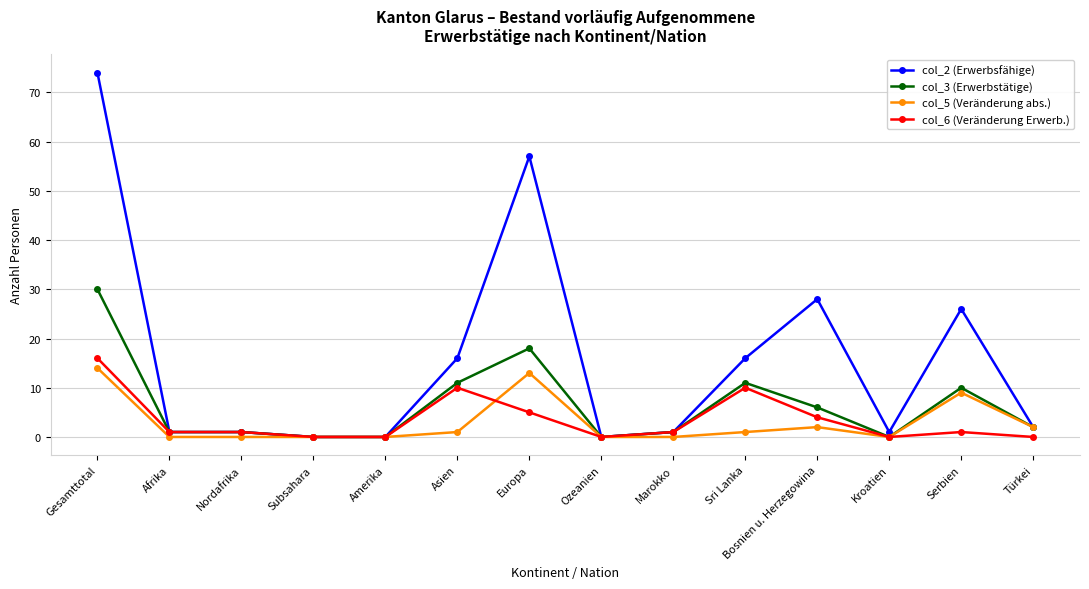

Which label corresponds to the largest value in the chart?

Gesamttotal